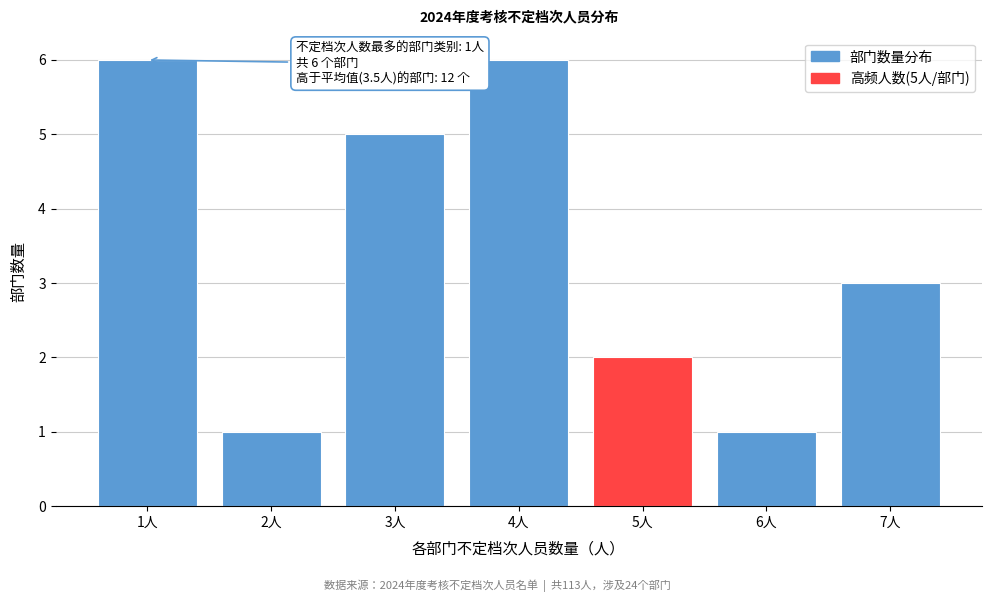

Reading left to right, what are all the values shown in this chart?

1人=6	2人=1	3人=5	4人=6	5人=2	6人=1	7人=3